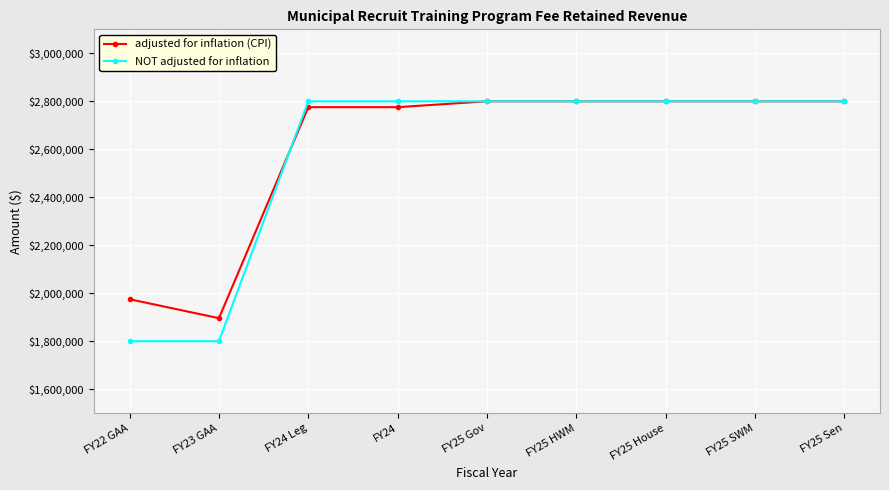

Is it true that adjusted for inflation (CPI) equals 1728247 at FY25 SWM?

False